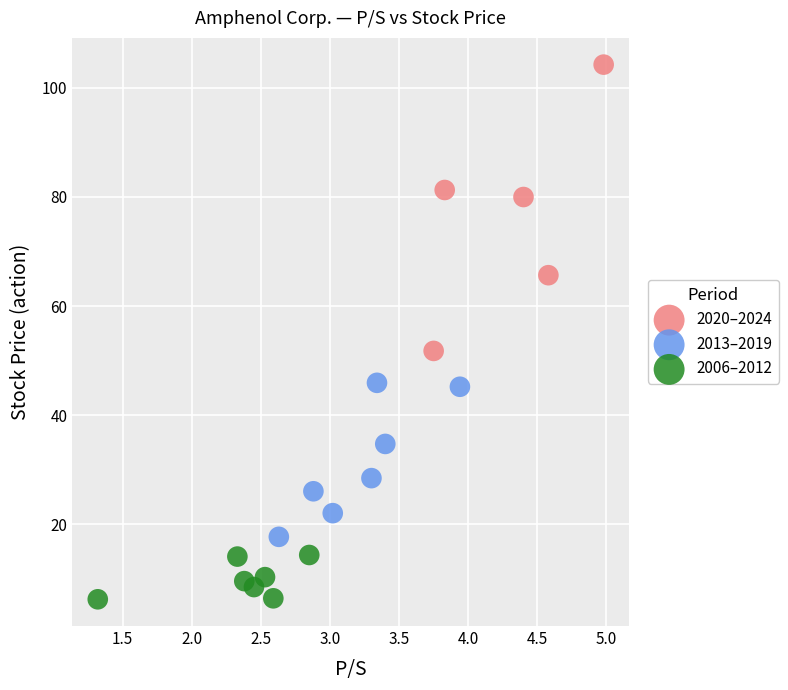

Which series has the widest spread of Y values?

2020–2024